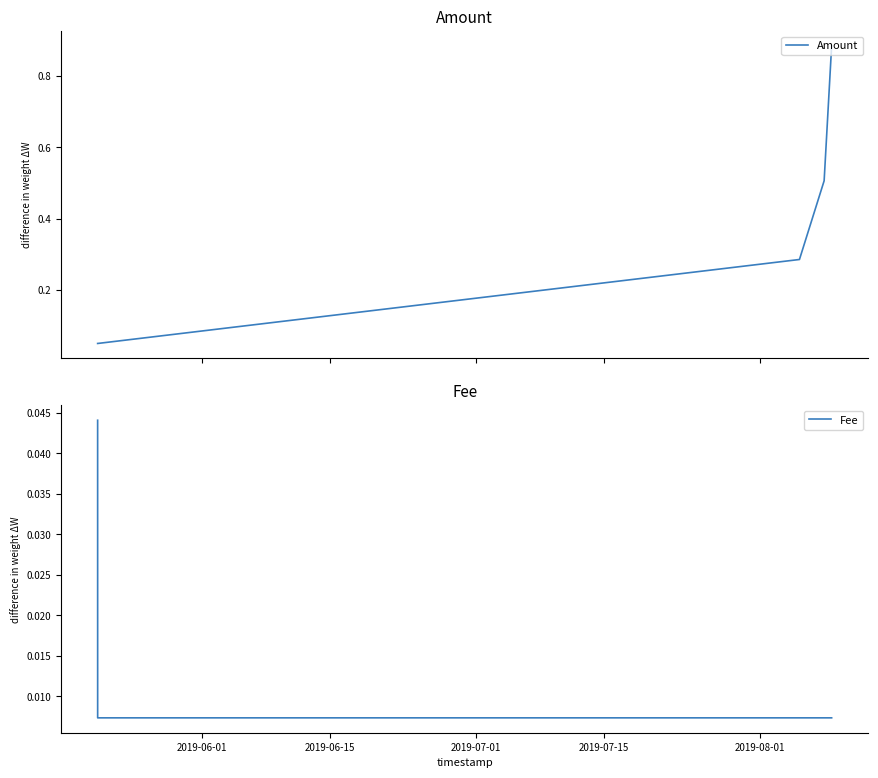

What are all the series names shown in the legend?

Amount, Fee